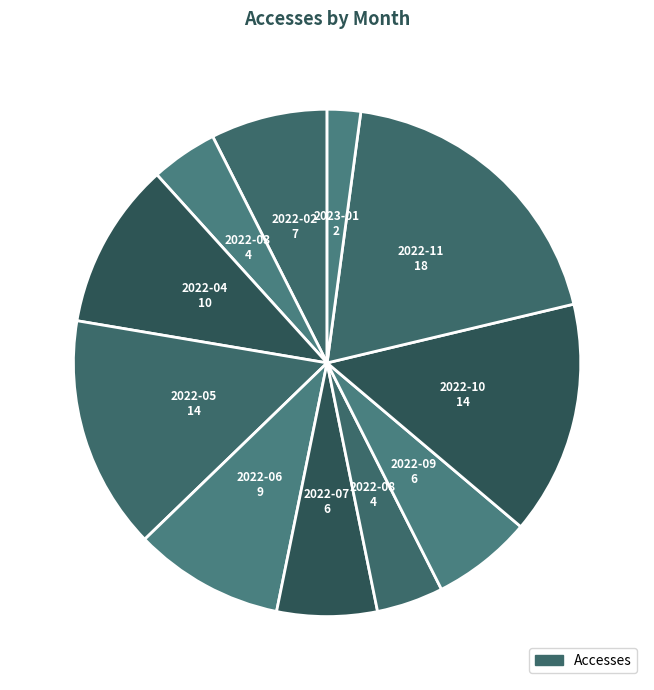

To the nearest percent, what is the average slice percentage?

9%